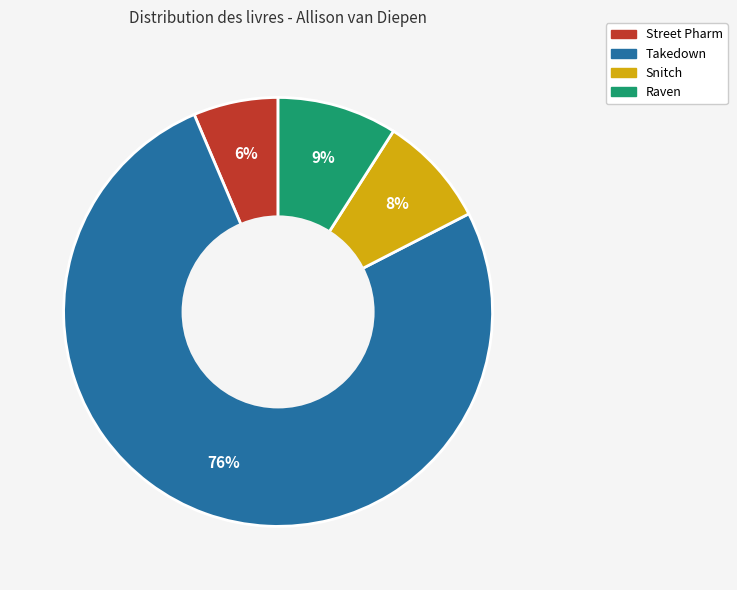

Count the number of slices in the pie.

4